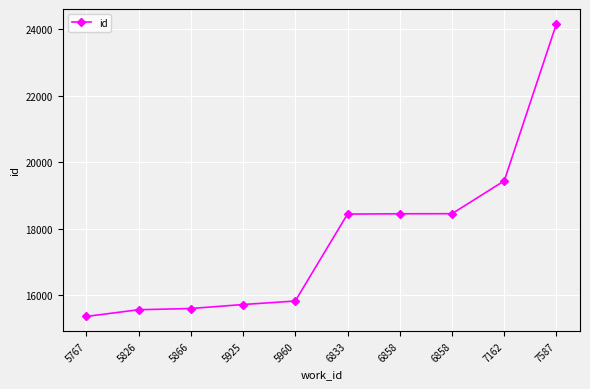

At which label does the data first exceed 18441?

6858